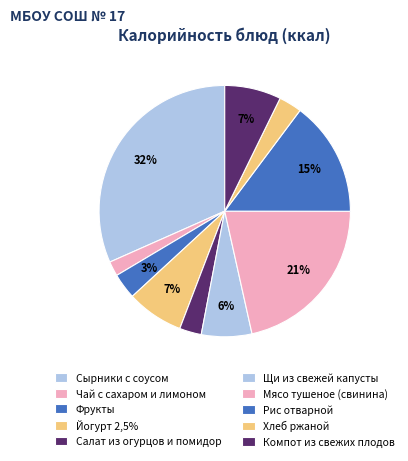

How much of the chart is everything except Чай с сахаром и лимоном?

98.1%